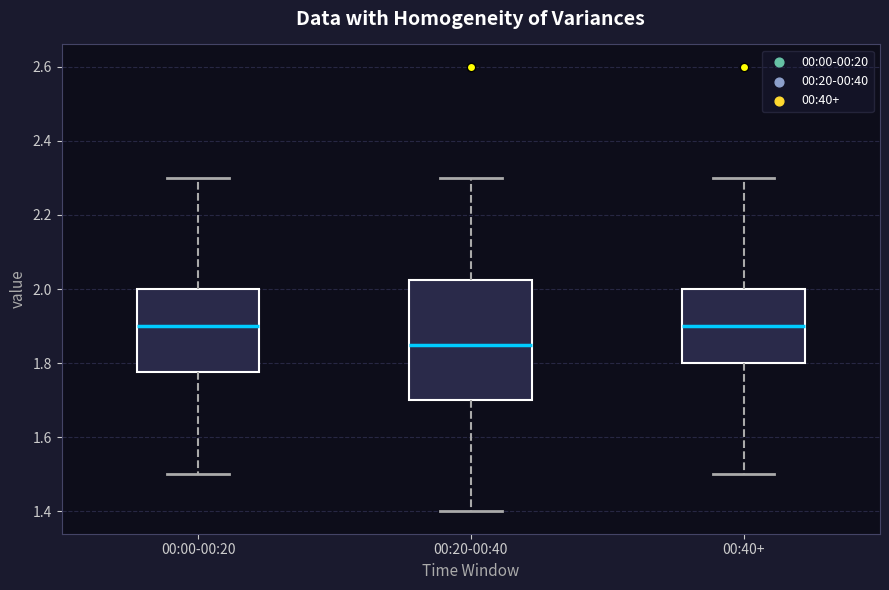

Which box is the tallest, from its lower edge to its upper edge?

00:20-00:40